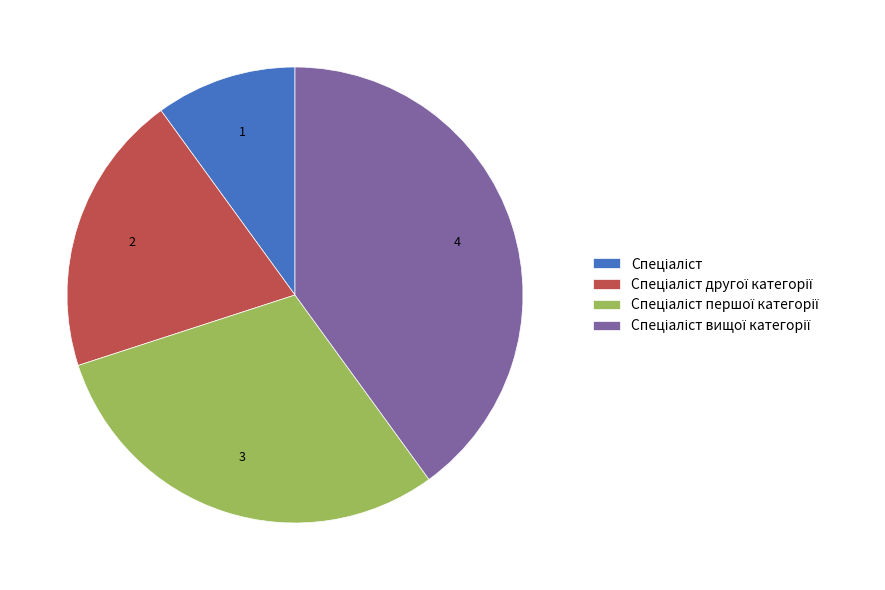

Does any single category account for the majority?

No